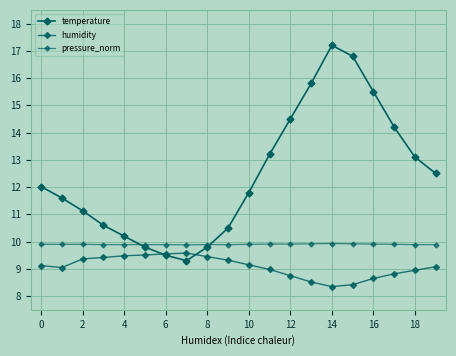

How many data points in temperature are above 12?

10